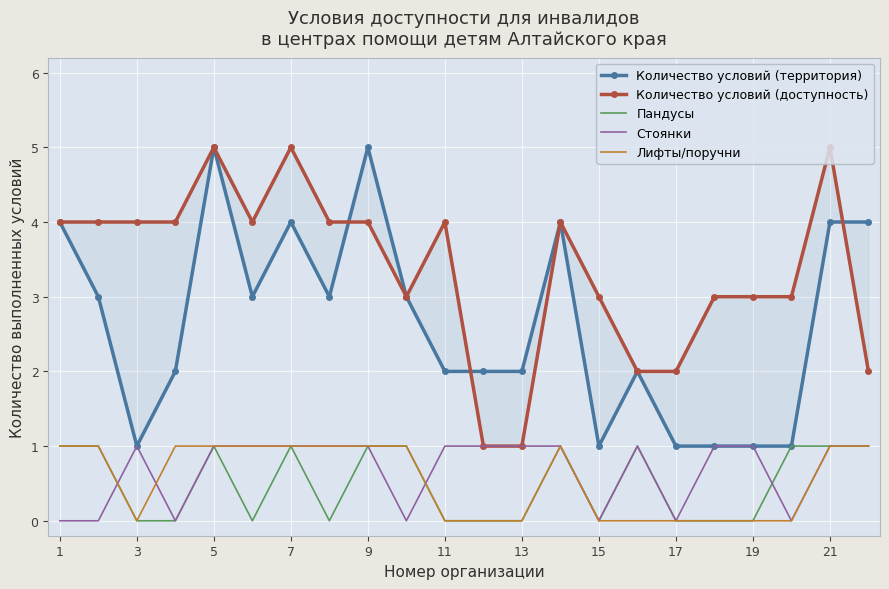

What is the sum of all Количество условий (доступность) values?

74